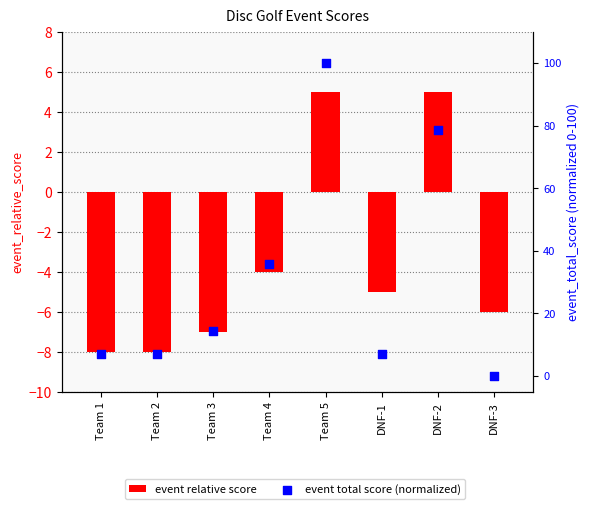

What are all the series names shown in the legend?

event relative score, event total score (normalized)